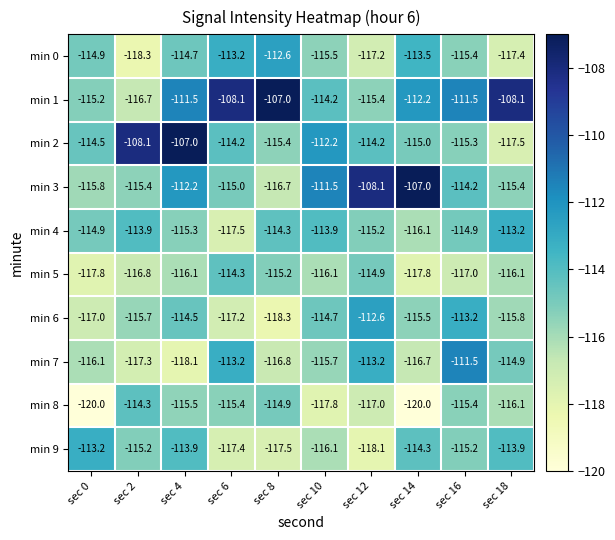

Which series has the largest total across all categories?

min 1